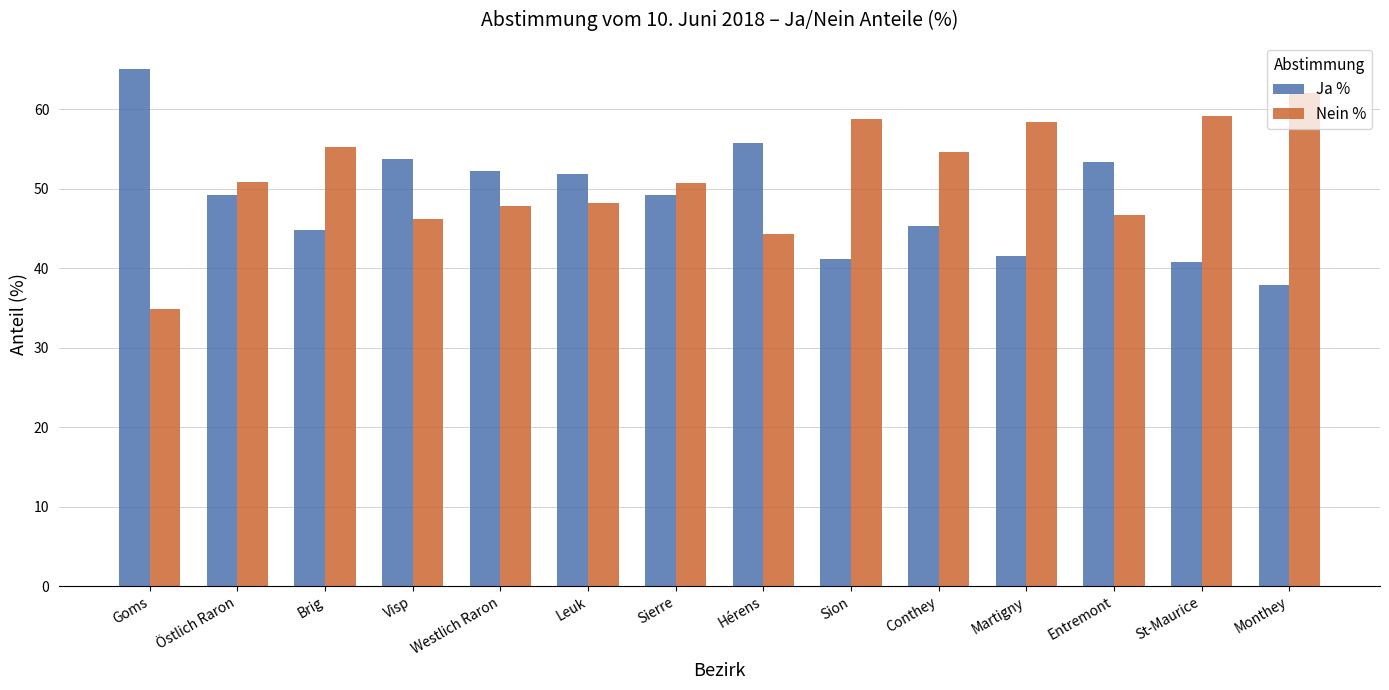

Which category has the lowest value in the Ja % series?

Monthey